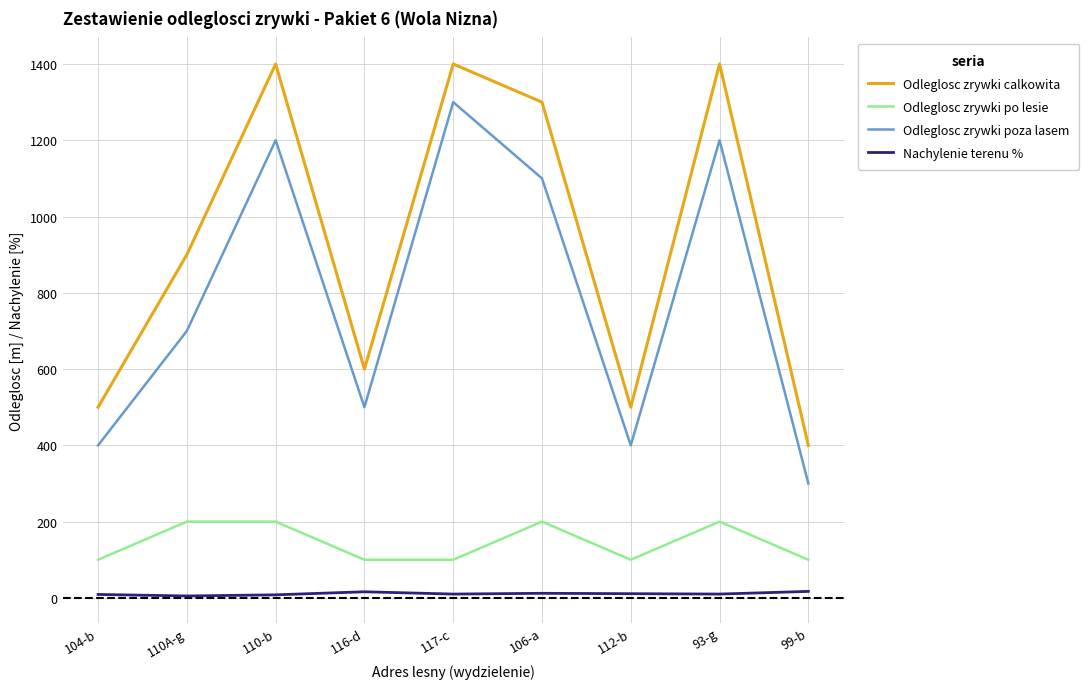

Which series has the largest total across all categories?

Odleglosc zrywki calkowita